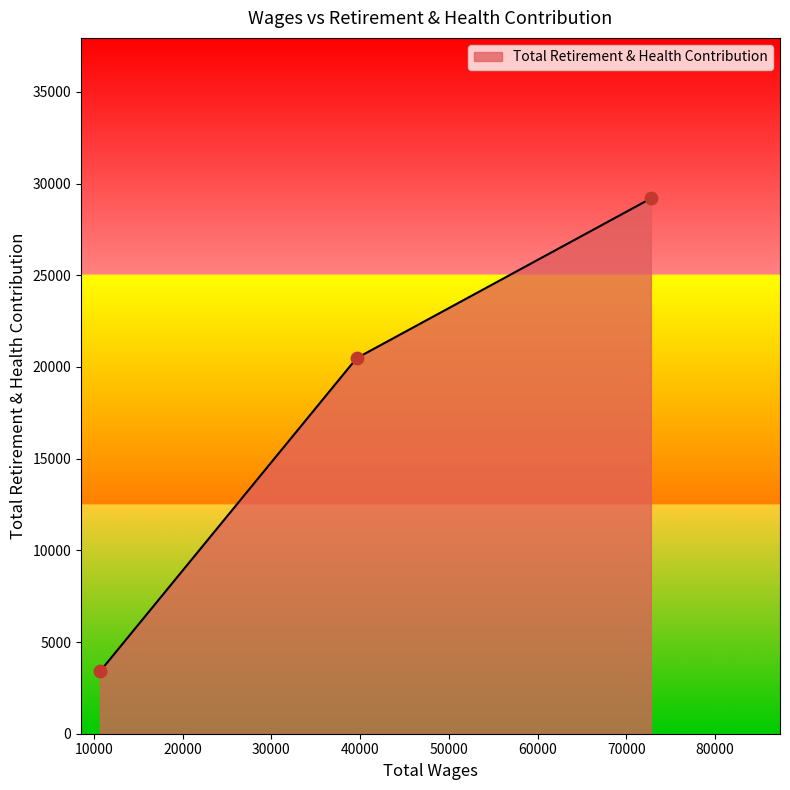

What is the minimum value shown in the chart?

3397